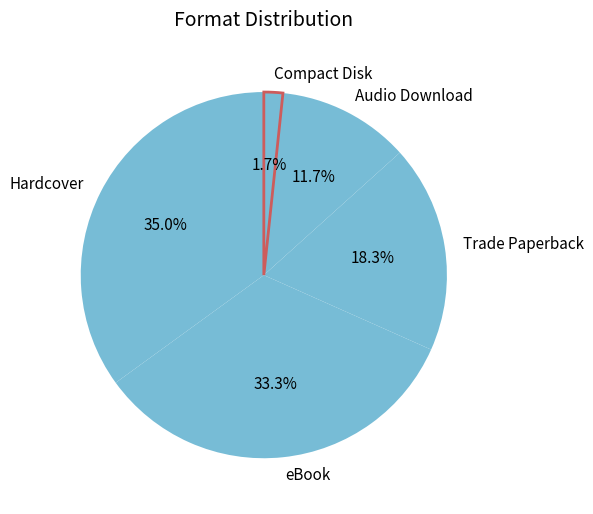

Which category has the biggest portion of the pie?

Hardcover